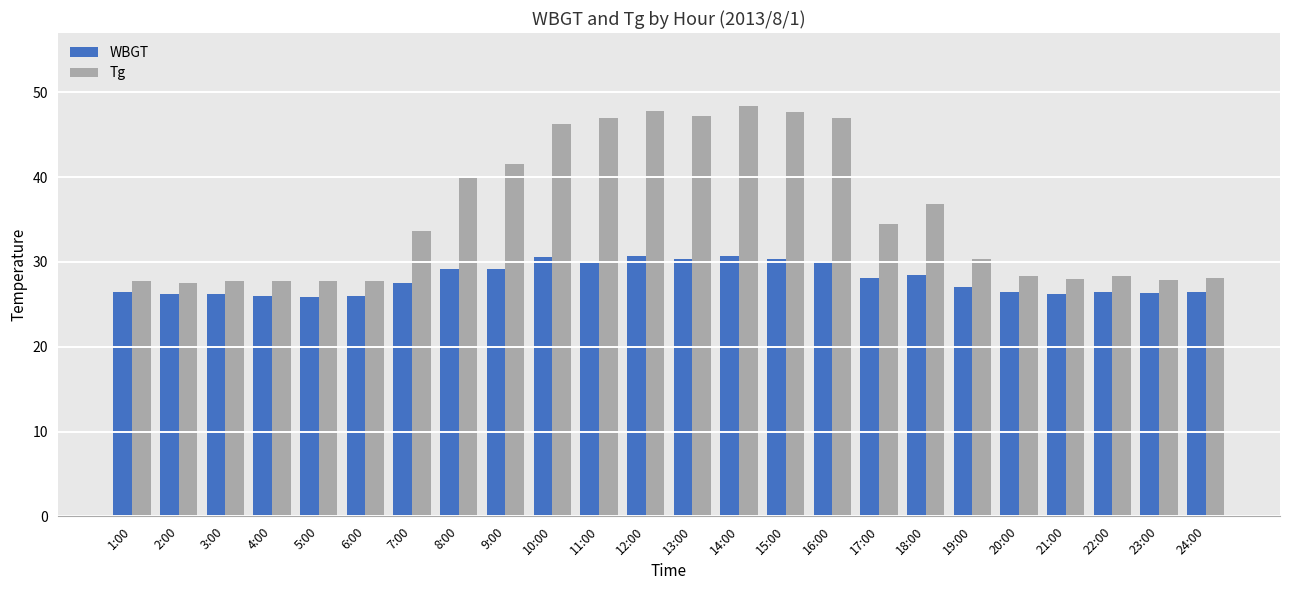

Where does the Tg series first go above 33?

7:00